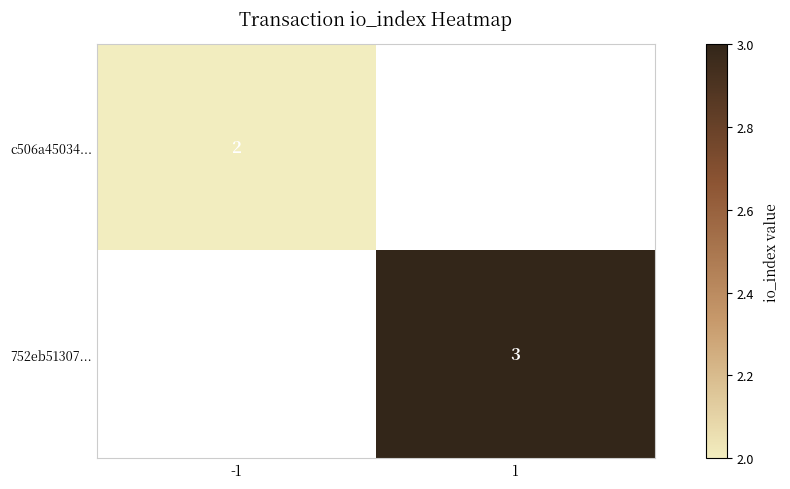

The 752eb51307... series shows 3 at 1. True or false?

True